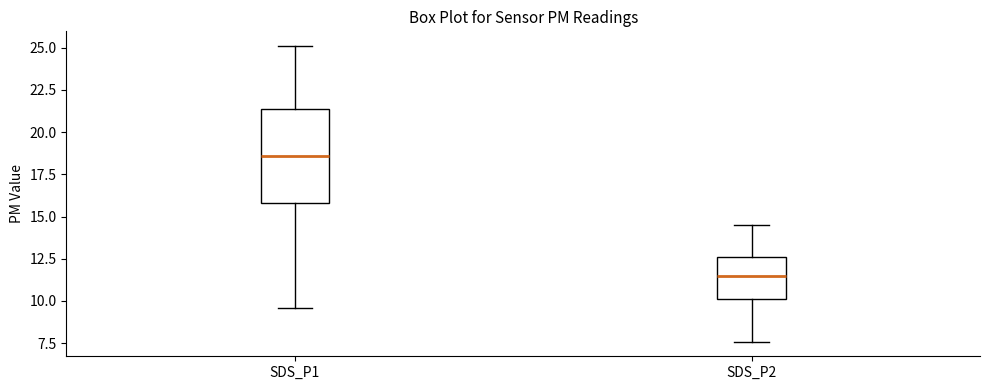

Reading left to right, read every box against the y-axis: the position of its median line, the range the box covers, and the ends of its whiskers. The values are not printed on the chart, so give them approximately, as read against the axis.

SDS_P1: median 18.5, box 16.0 to 21.5, whiskers 9.5 to 25.0
SDS_P2: median 11.5, box 10.0 to 12.5, whiskers 7.5 to 14.5